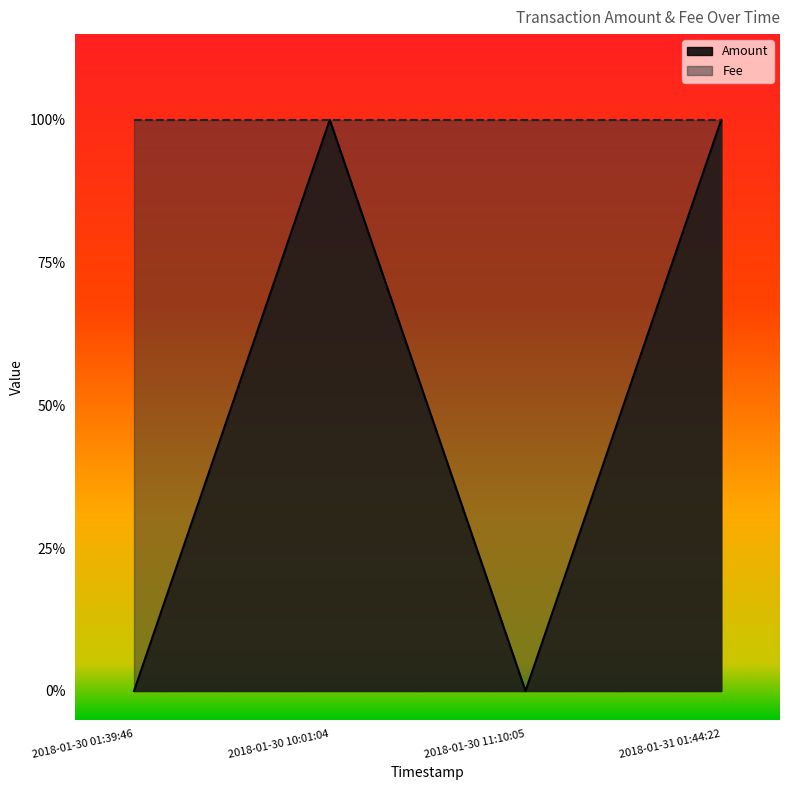

Which category has the highest value across all series?

2018-01-30 10:01:04